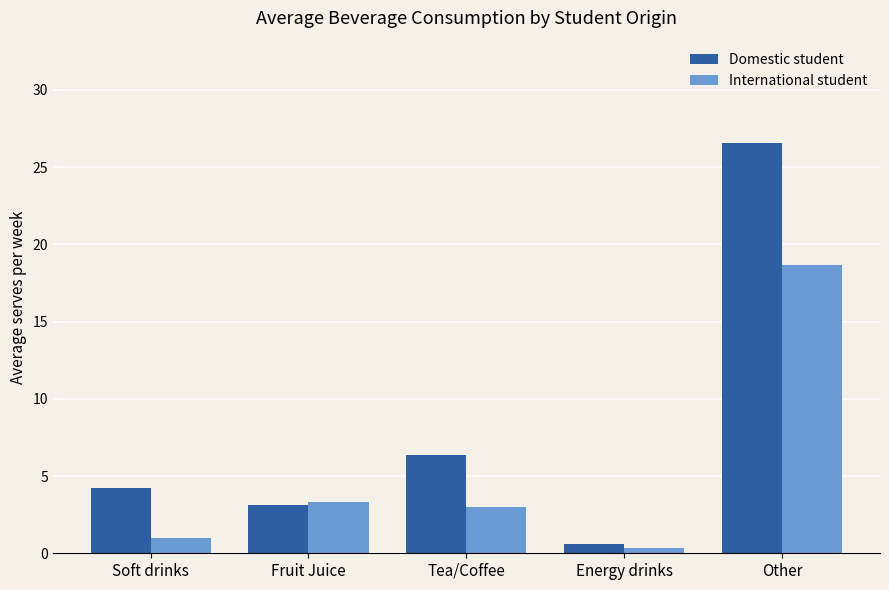

Is the value of Domestic student at Tea/Coffee greater than the value of International student at Fruit Juice?

Yes